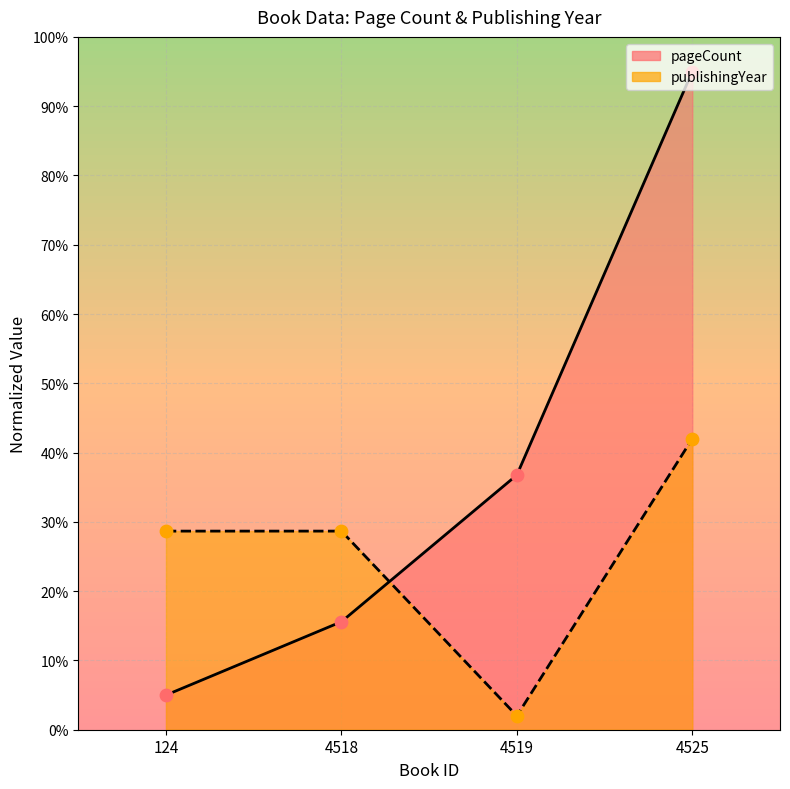

Which series has the largest total across all categories?

pageCount